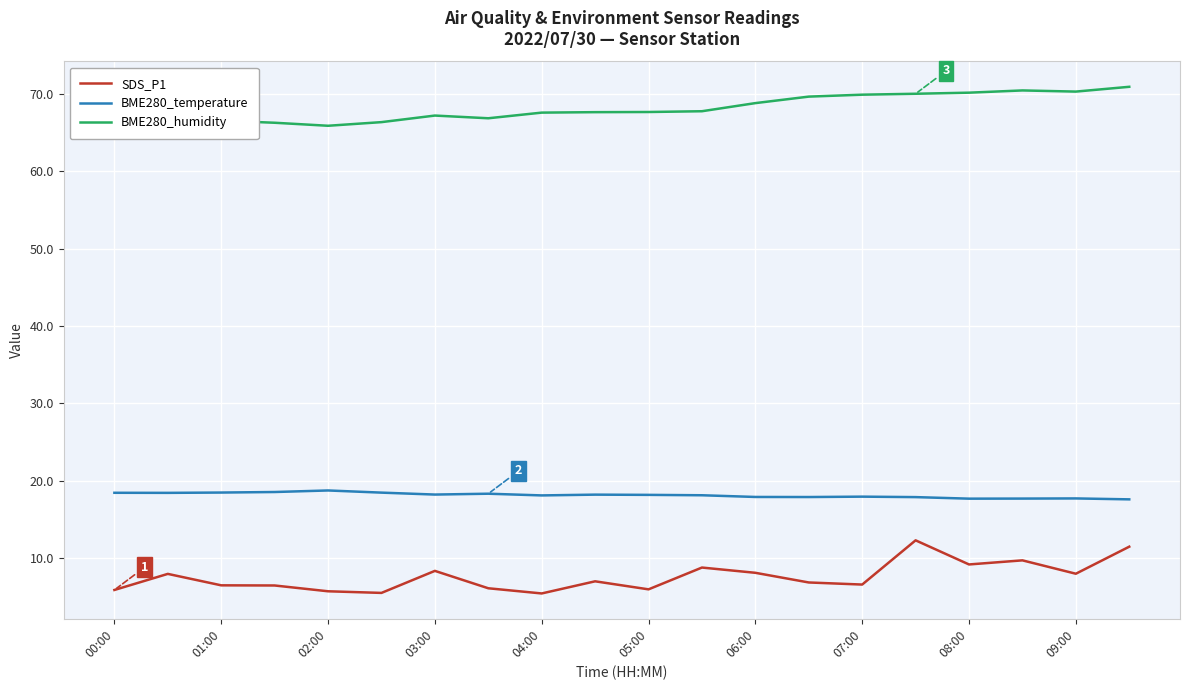

What is the lowest value of the BME280_humidity series?

65.9